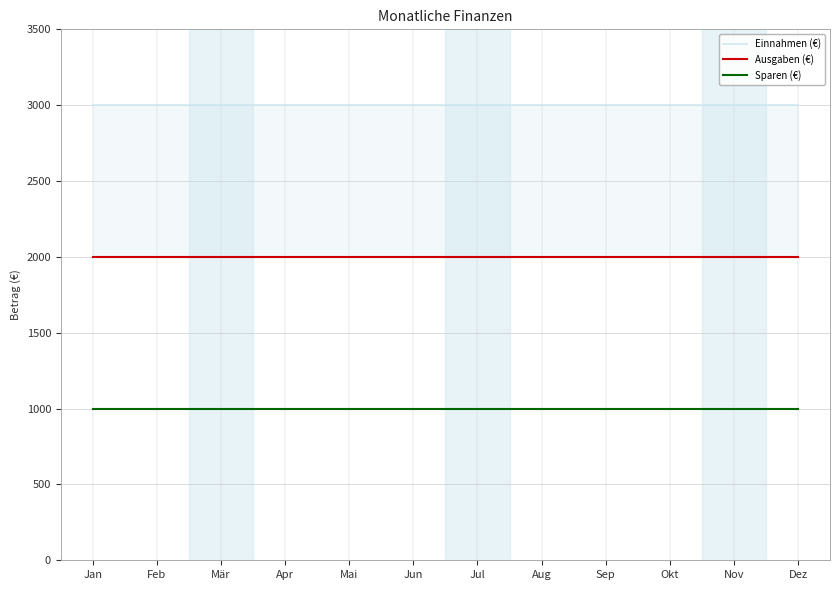

Which series has the widest spread of values?

Einnahmen (€)